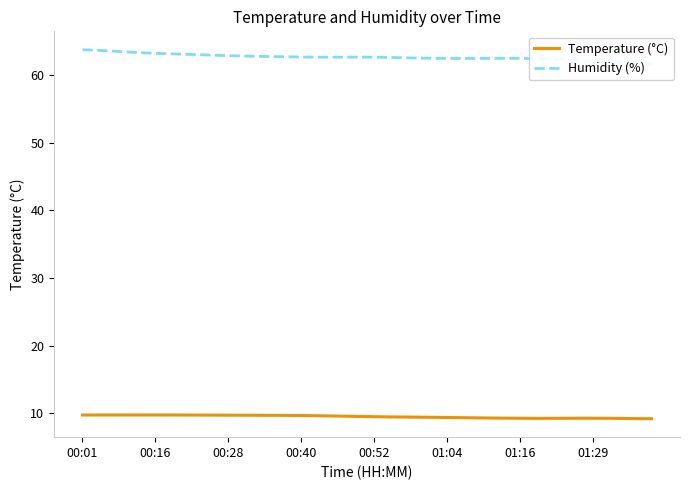

Rank the series by their average value, from lowest to highest.

Temperature (°C), Humidity (%)